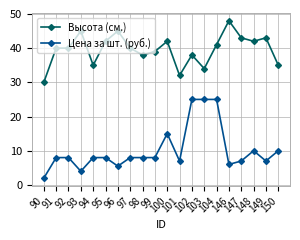

What is the average value of the Цена за шт. (руб.) series?

10.2